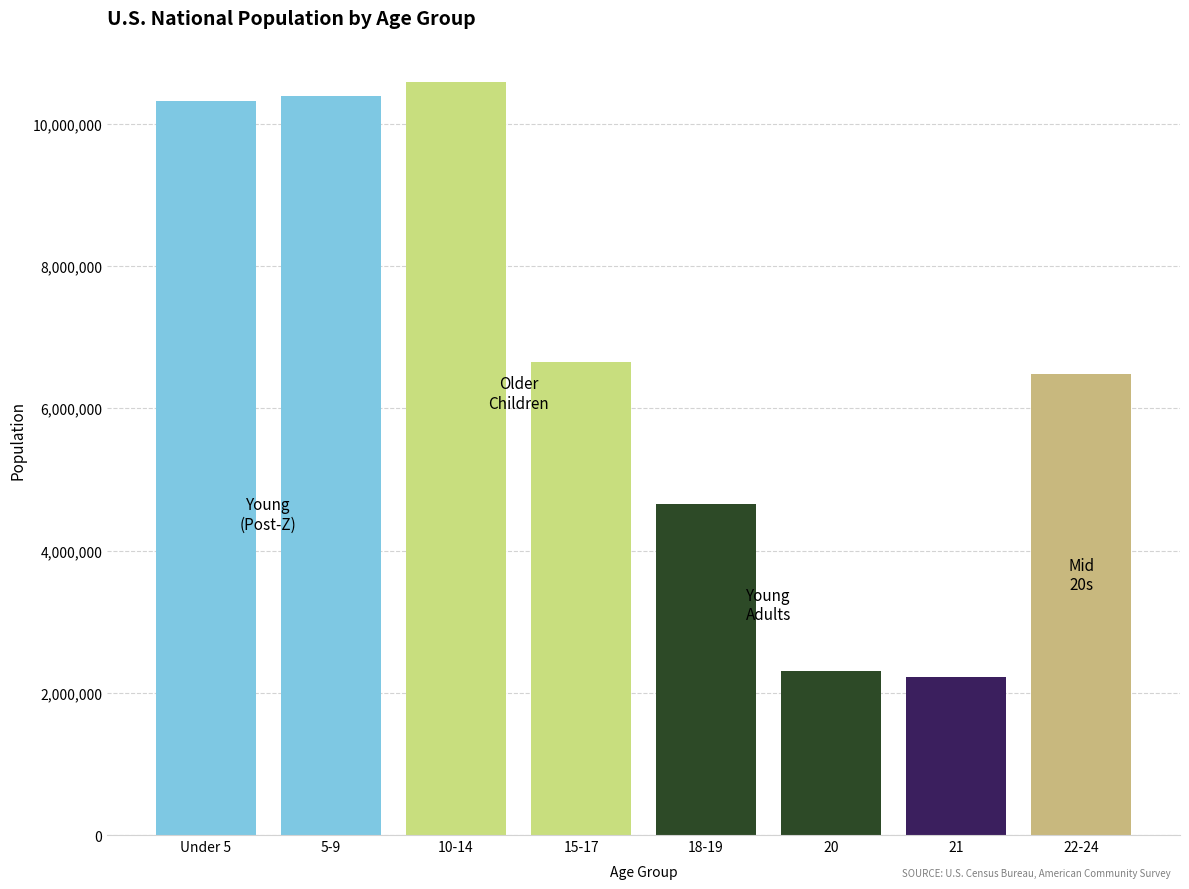

Reading left to right, transcribe all the data shown in this chart.

Under 5=10319427	5-9=10389638	10-14=10579862	15-17=6656209	18-19=4647457	20=2308319	21=2223198	22-24=6482659